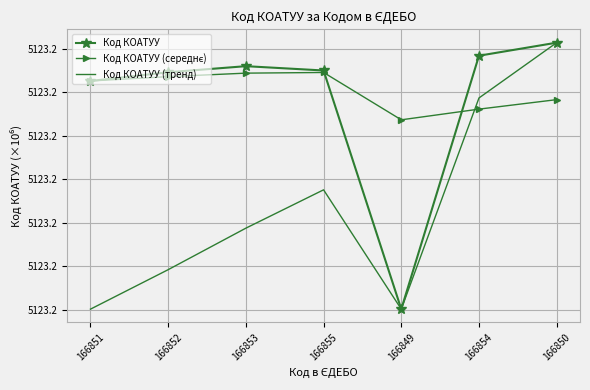

How many data points does each series have?

7